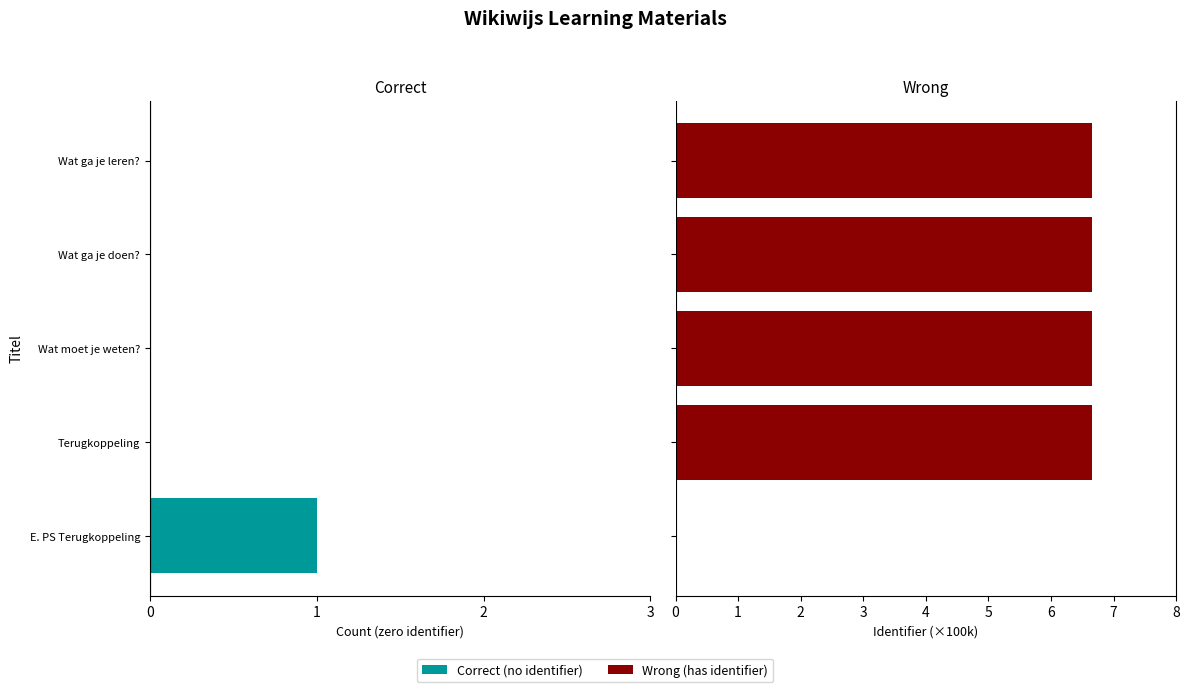

What is the difference between the highest and lowest values at Wat ga je doen??

6.7